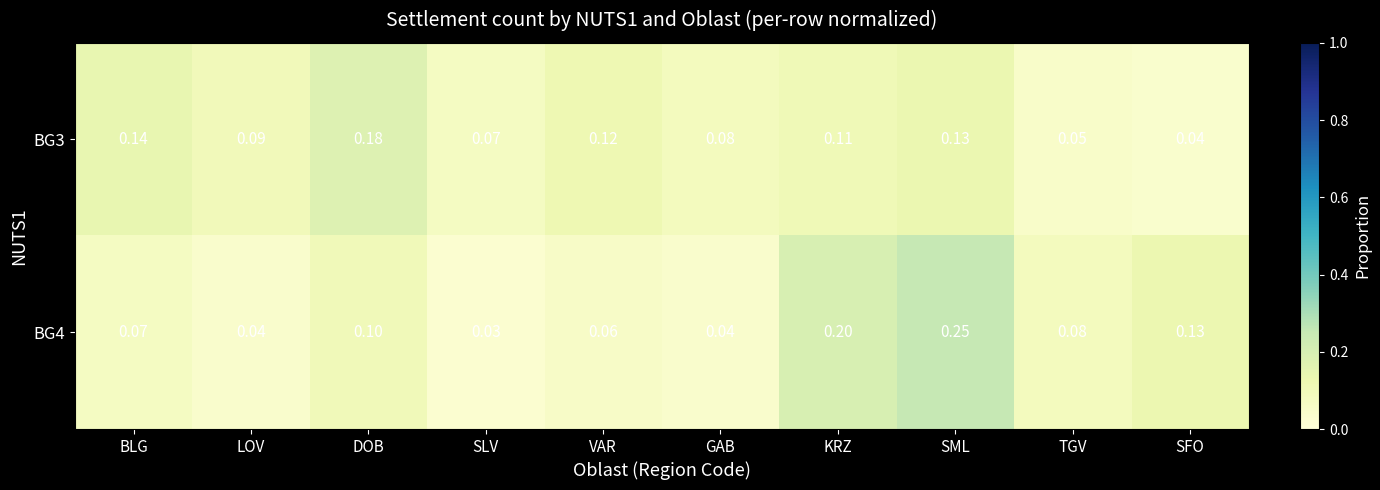

Between GAB and SML, which series saw the biggest shift?

BG4